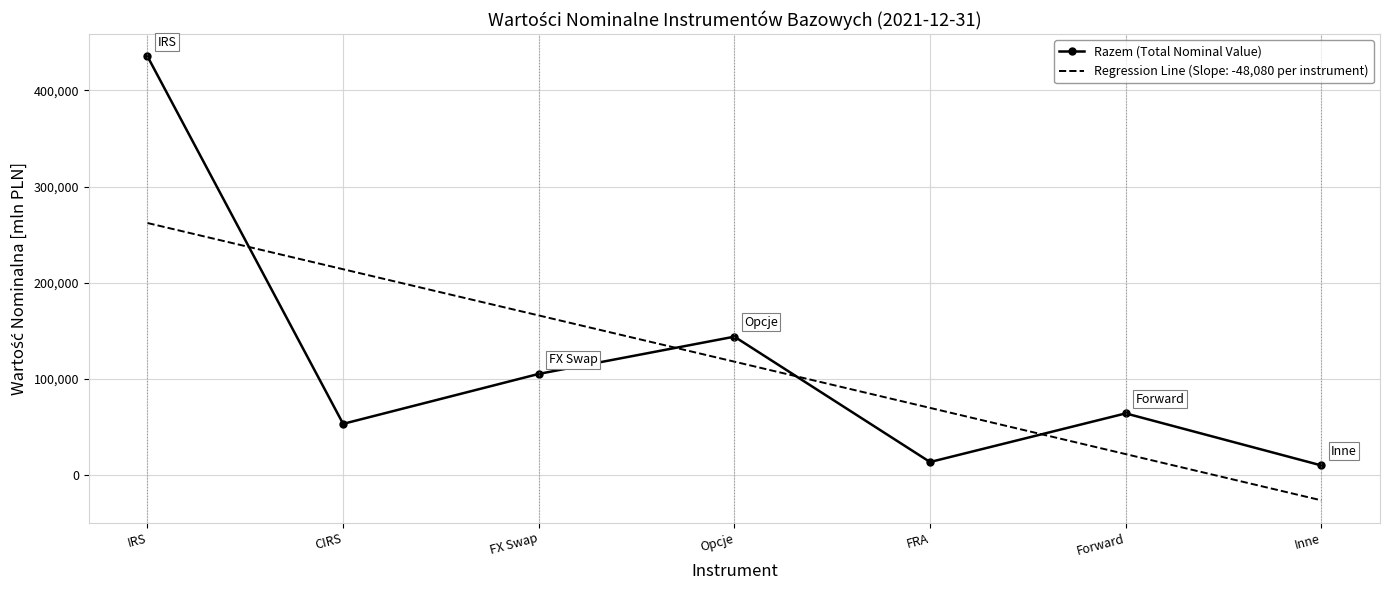

What is the label of the 4th point from the left?

Opcje